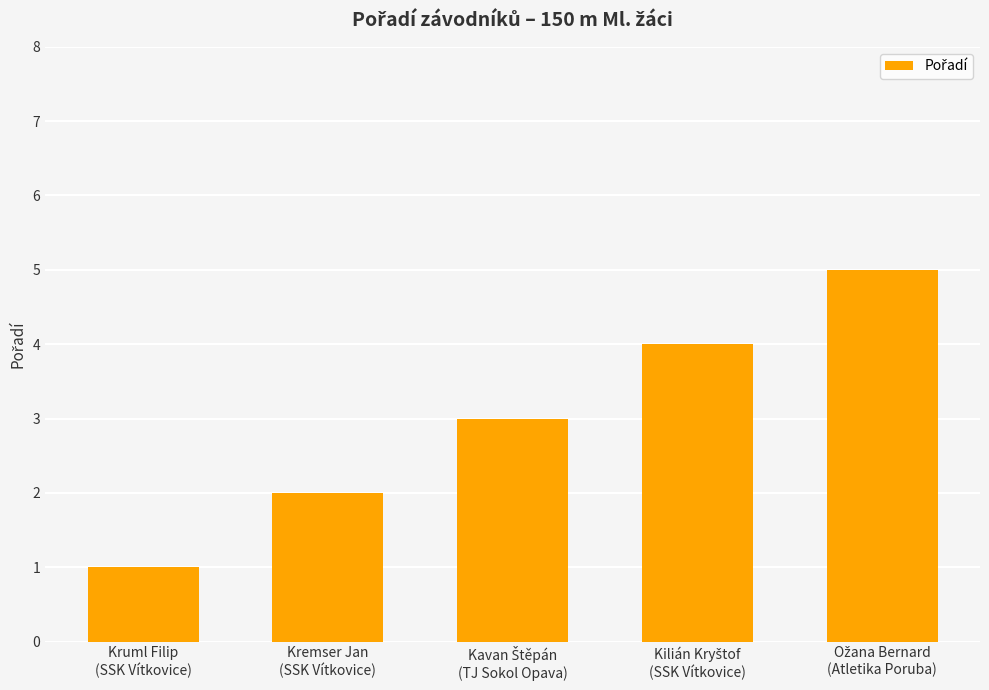

What is the maximum value shown in the chart?

5